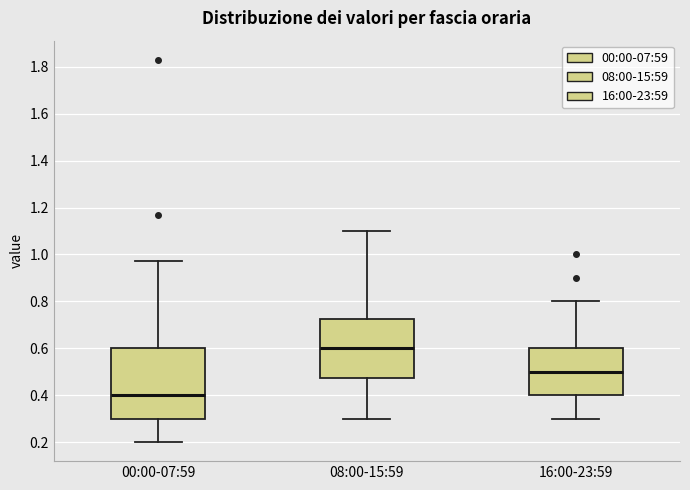

Which box has the lowest median line?

00:00-07:59